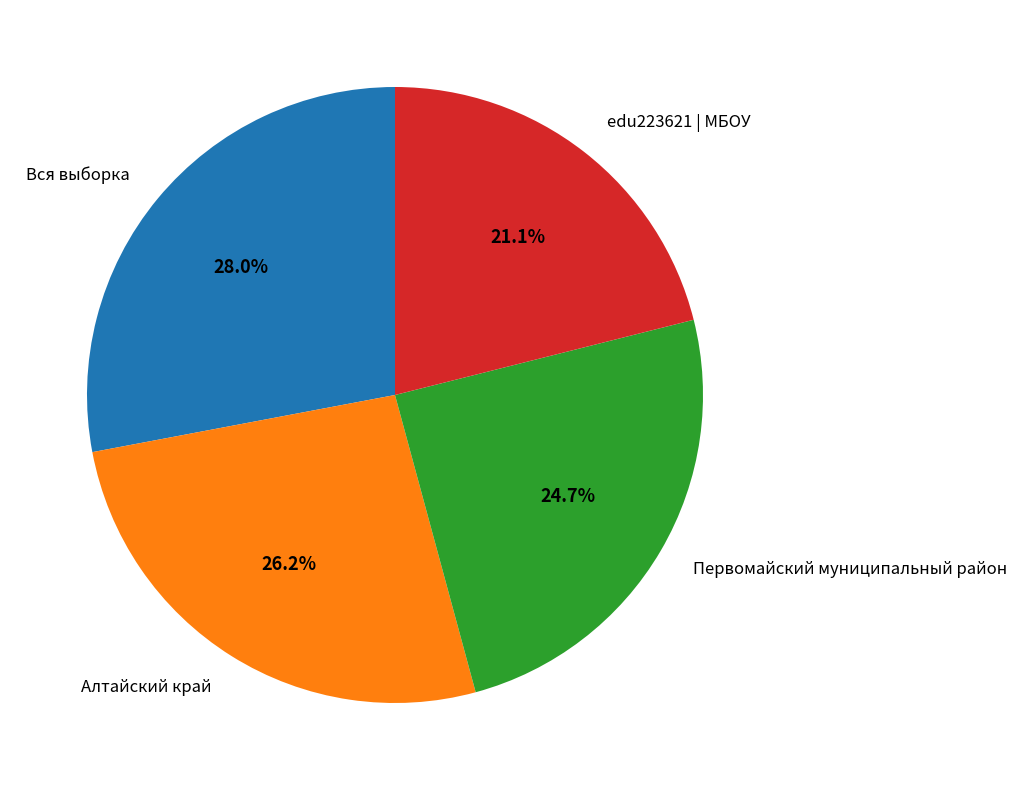

Is there a majority slice in this chart?

No